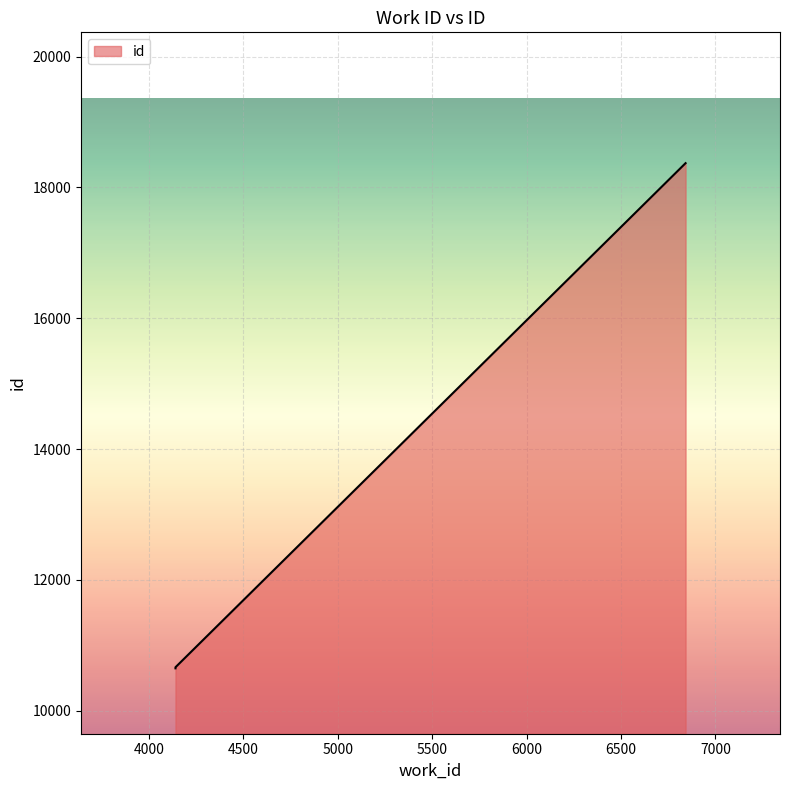

Between 6842 and 4141, which is larger?

6842